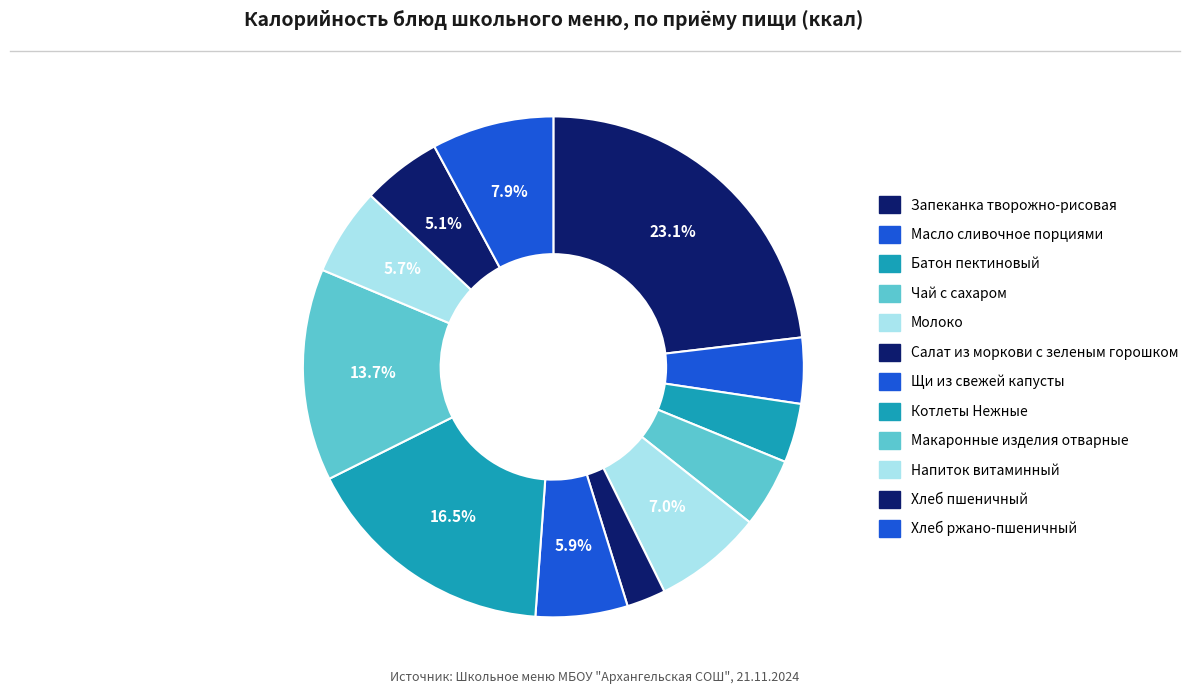

What is the total percentage of Хлеб пшеничный and Щи из свежей капусты?

11.1%